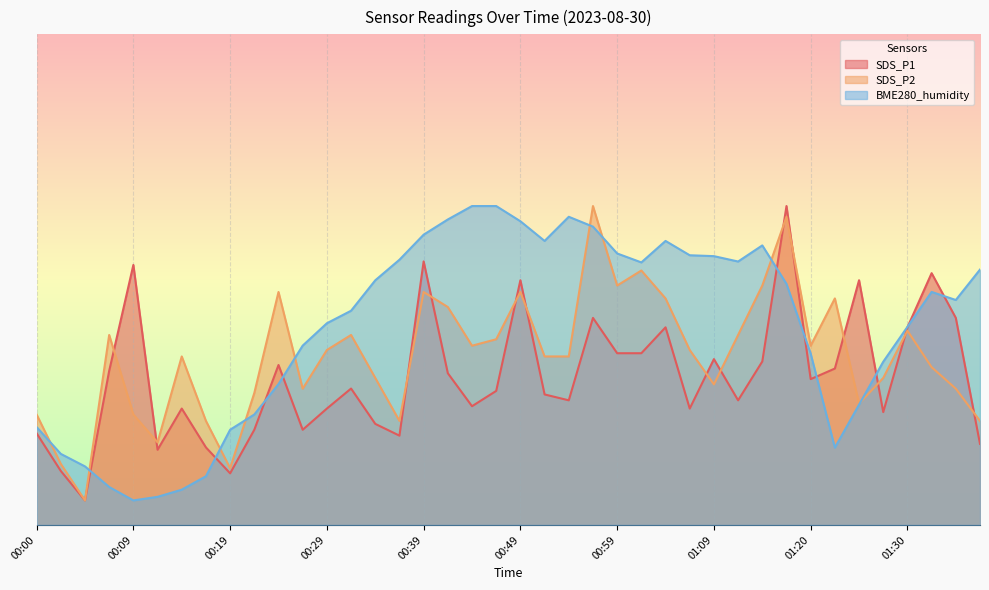

Reading left to right, list all the values displayed in this chart.

SDS_P1: 18.7	11.0	5.0	31.4	53.0	15.3	23.7	15.8	10.5	19.4	32.6	19.4	23.7	27.8	20.6	18.2	53.7	30.9	24.2	27.3	49.9	26.6	25.4	42.2	35.0	35.0	40.3	23.7	33.8	25.4	33.3	65.0	29.7	31.9	49.9	23.0	40.3	51.3	42.2	16.5
SDS_P2: 22.5	12.4	5.0	38.7	22.5	16.8	34.3	21.2	11.6	26.9	47.5	27.8	35.7	38.7	30.0	21.2	47.5	44.4	36.5	37.8	47.5	34.3	34.3	65.0	48.8	51.9	46.2	35.7	28.6	38.7	48.8	62.8	36.5	46.2	24.7	30.0	39.6	32.2	27.8	21.2
BME280_humidity: 20.0	14.5	11.9	7.7	5.0	5.7	7.2	9.9	19.4	22.5	28.7	36.6	41.1	43.7	49.9	54.1	59.2	62.3	65.0	65.0	61.9	57.9	62.8	60.8	55.3	53.5	57.9	55.0	54.8	53.7	57.0	49.1	34.9	15.8	24.5	33.3	40.4	47.5	45.9	52.1